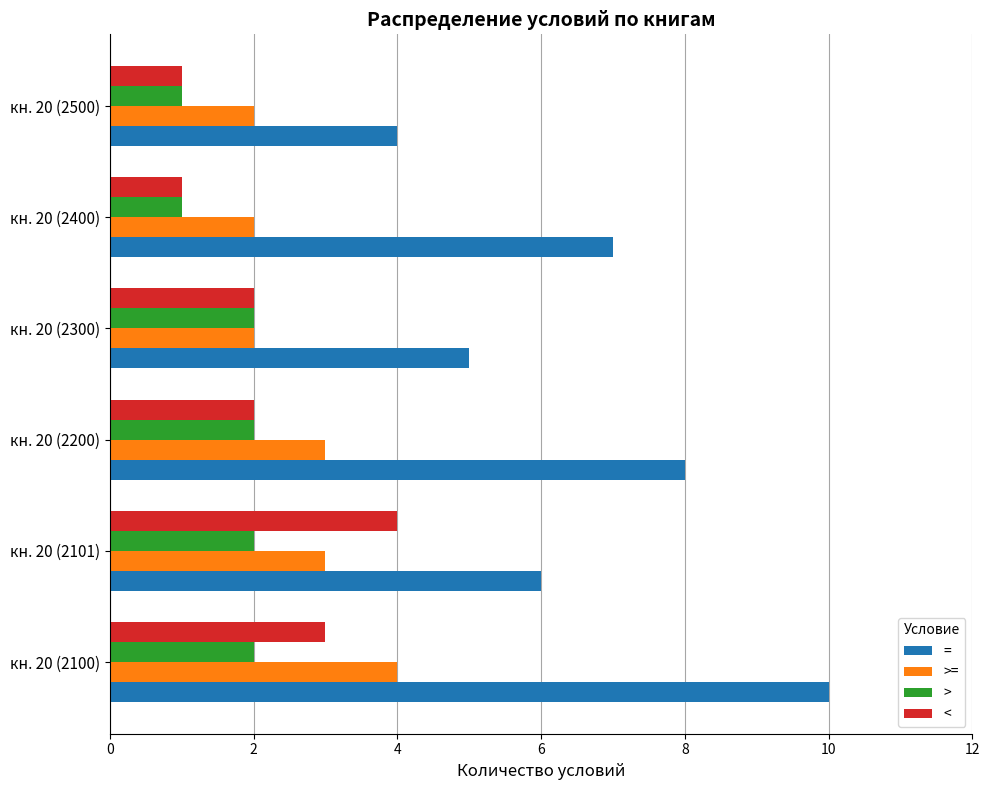

Which series has the largest range (max minus min)?

=